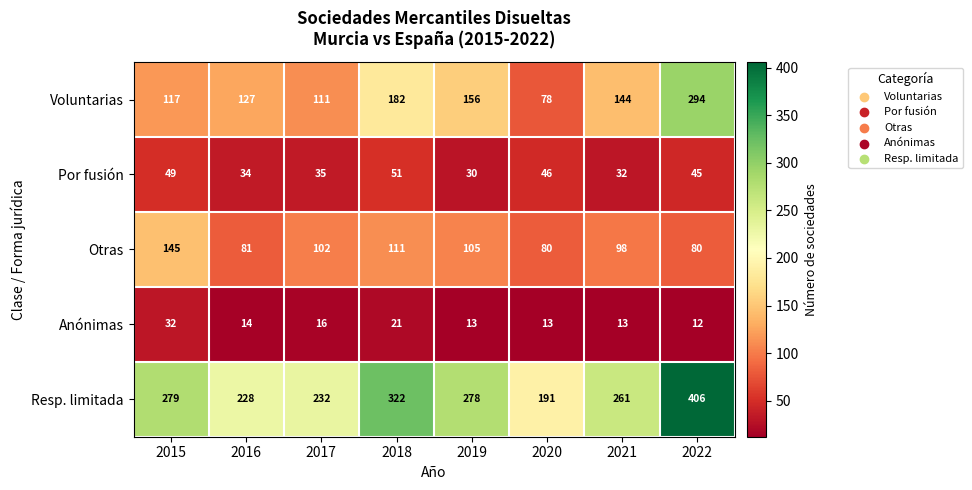

What is the average value of the Voluntarias series?

151